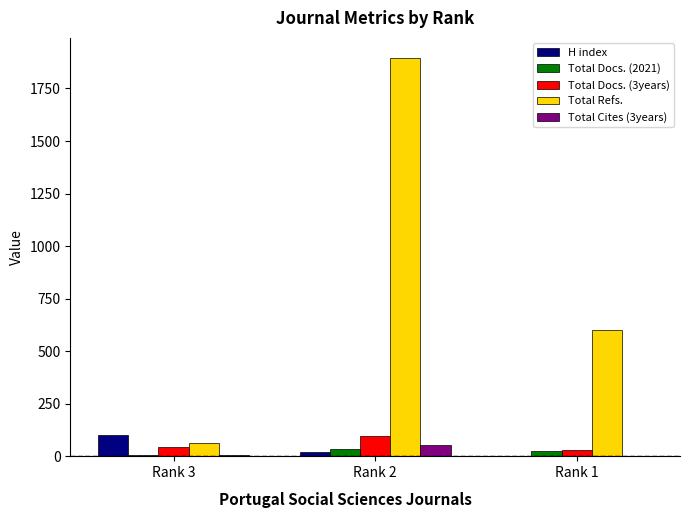

Between Rank 2 and Rank 1, which series saw the biggest shift?

Total Refs.